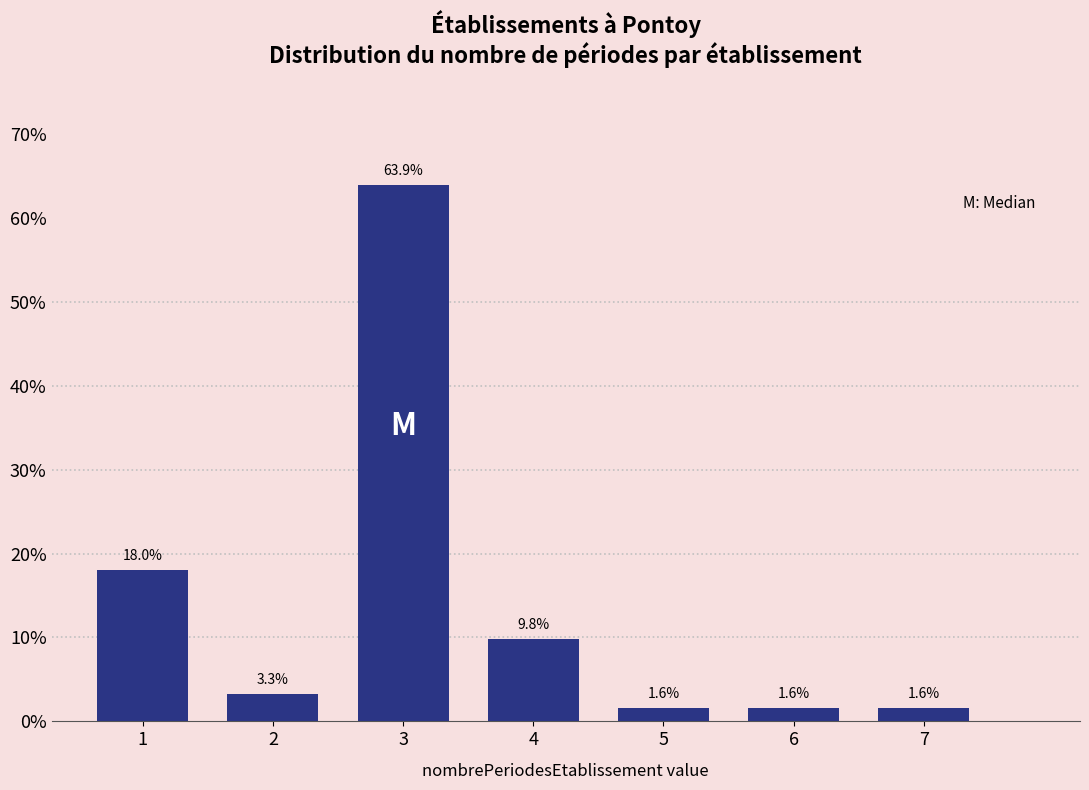

Reading right to left, transcribe all the data shown in this chart.

7=1.6	6=1.6	5=1.6	4=9.8	3=63.9	2=3.3	1=18.0